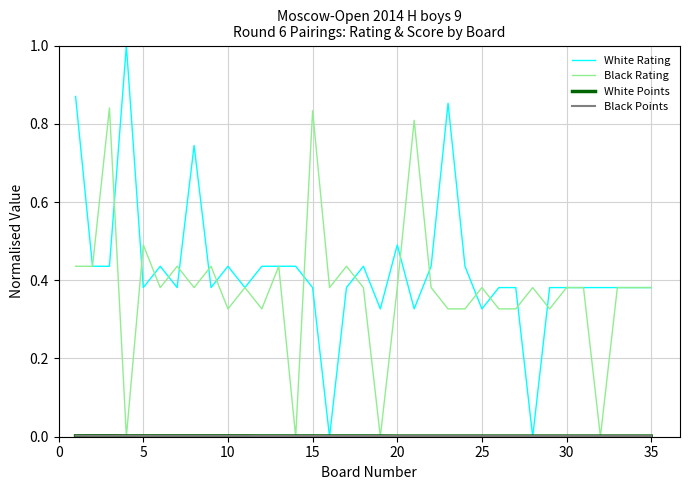

What is the maximum value shown in the chart?

1.0